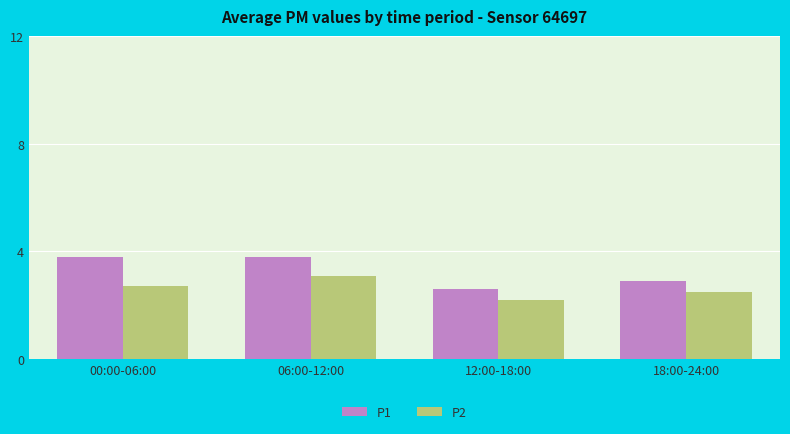

At which category is the sum across all series the highest?

06:00-12:00